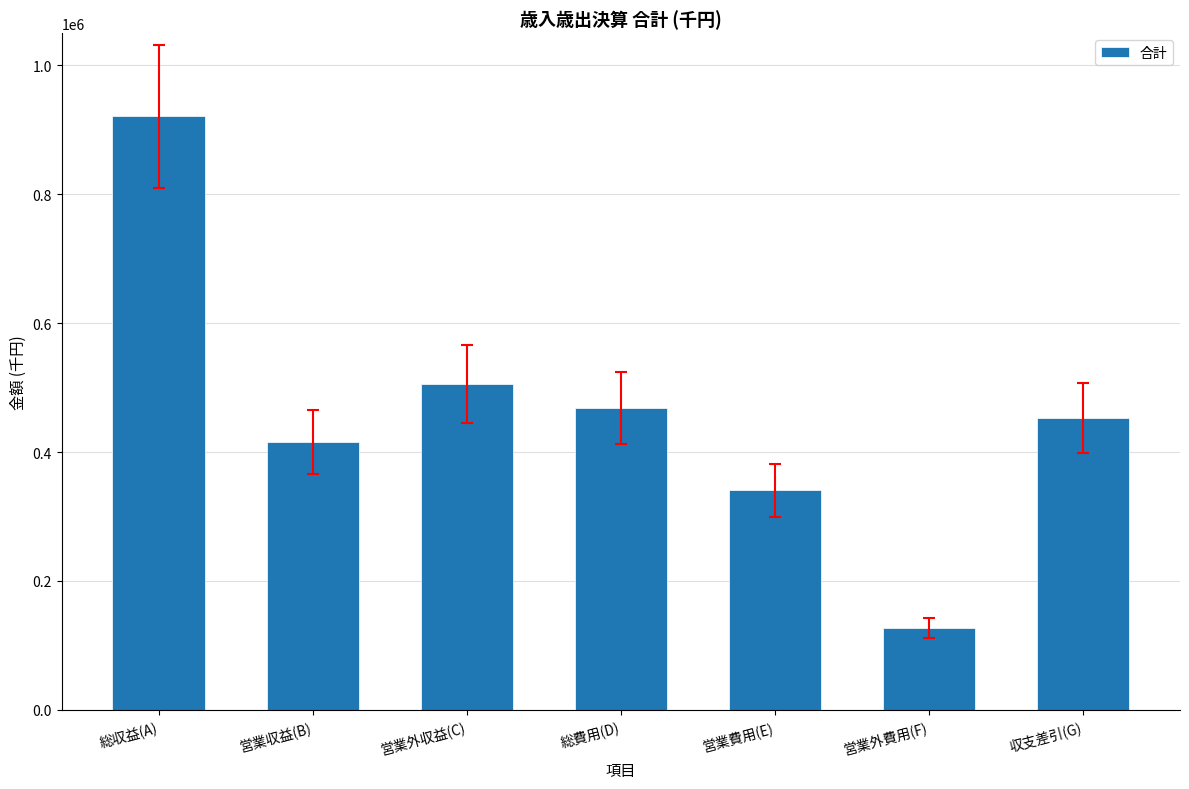

How many values are below 453151?

3